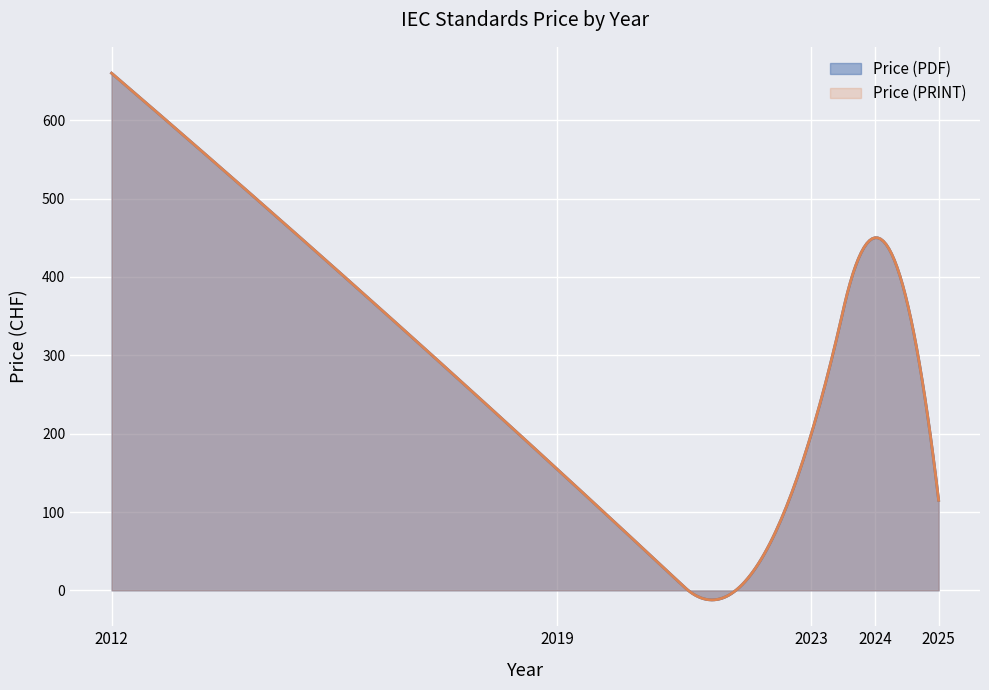

The value of Price (PDF) at 2012 is 109. True or false?

False